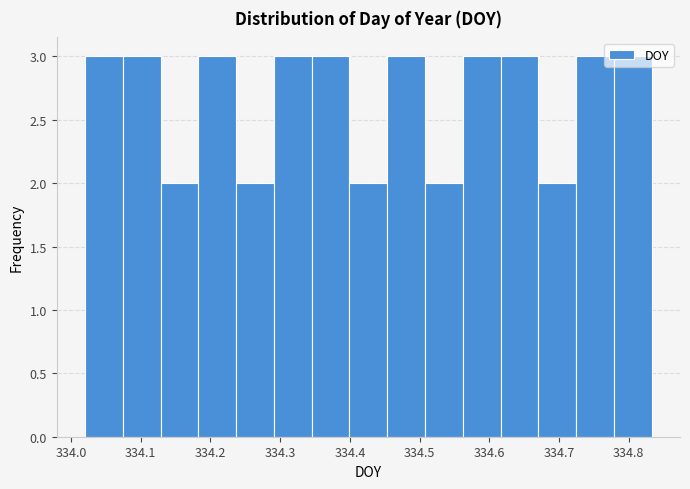

How tall is the bar that spans 334.56 to 334.62 on the x-axis? Neither the bar edges nor the heights are printed on the chart, so give them approximately, as read against the axes.

3